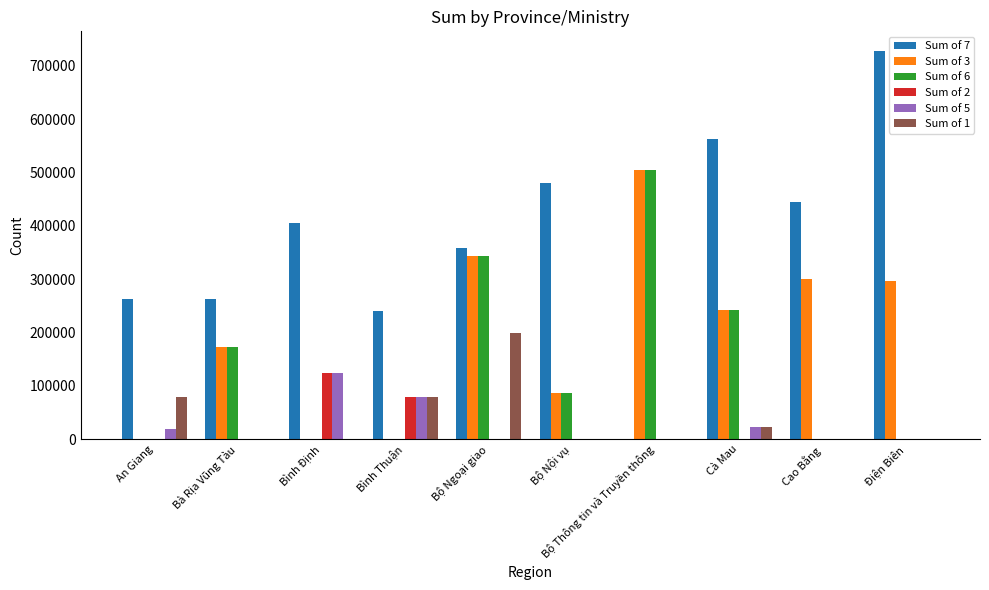

What is the sum of the Sum of 2 values at Bình Thuận and Bình Định?

205000.0